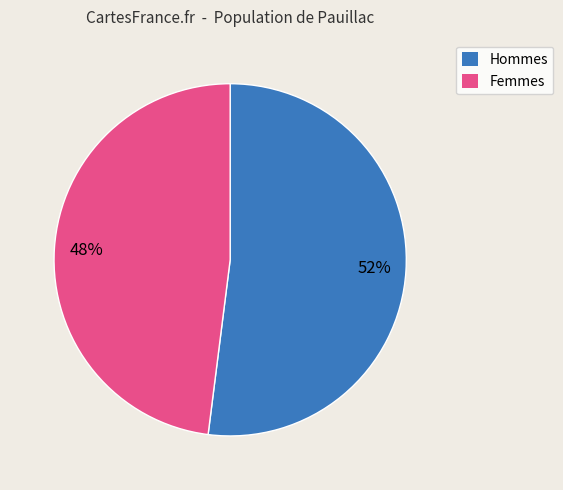

Is there any slice that represents more than half of the pie?

Yes